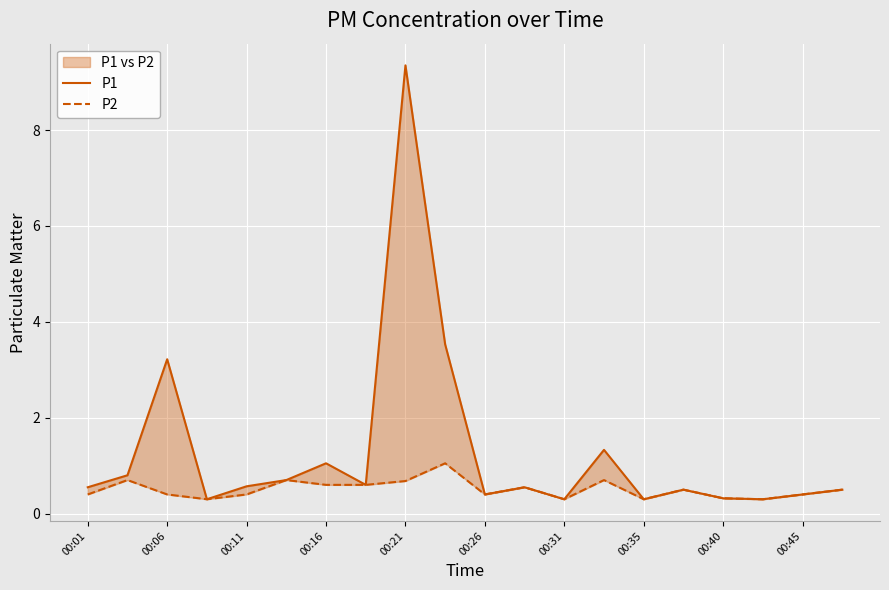

Does the chart display data point markers on the line(s)?

No